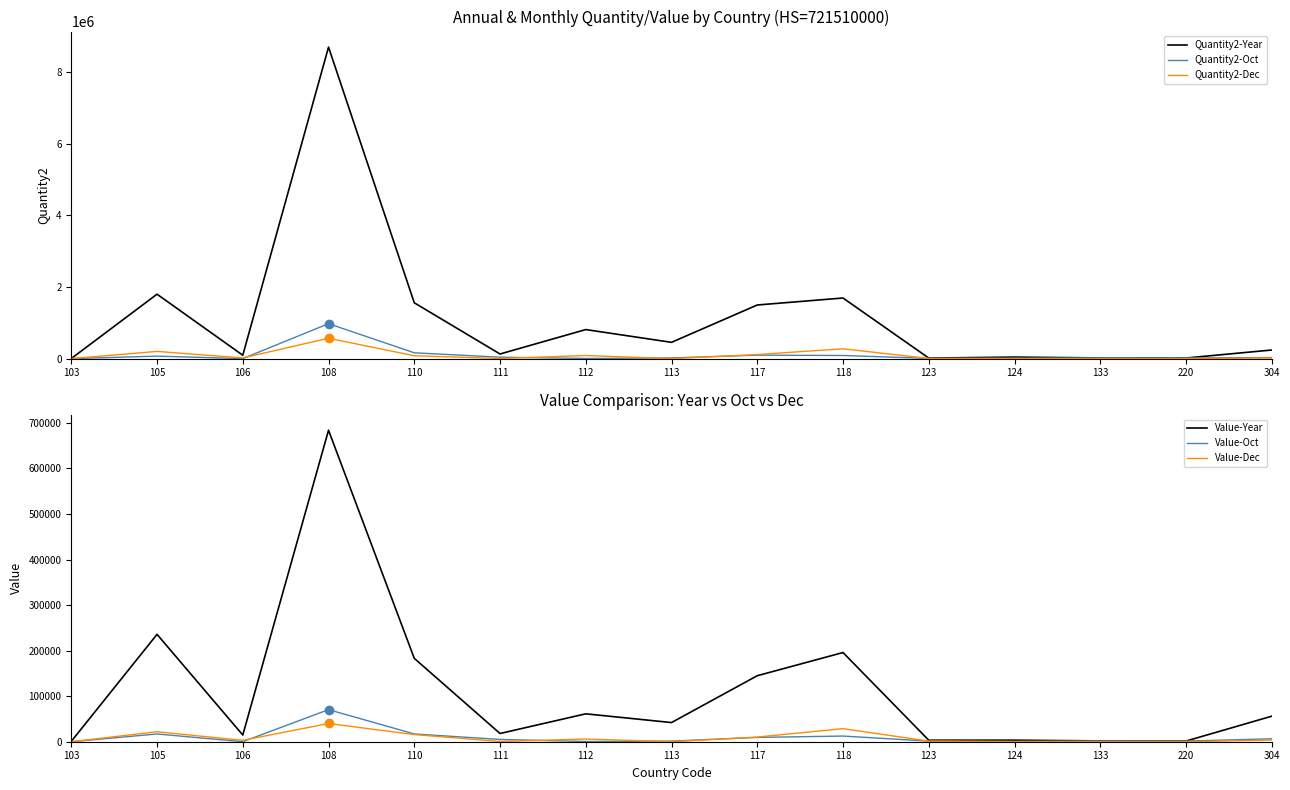

True or false: Value-Dec has more than 0 interior local peaks.

True